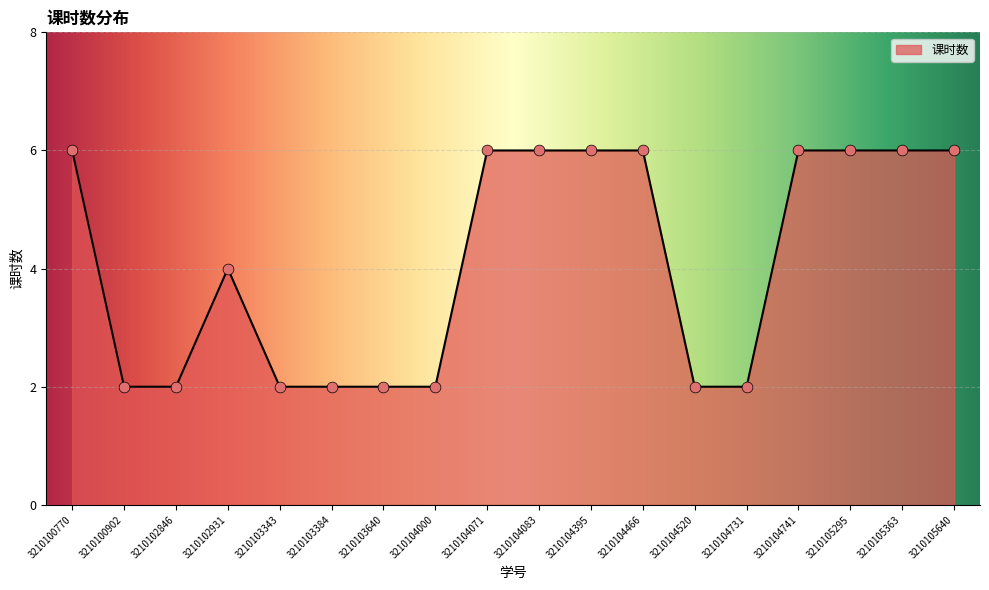

Approximately how many times larger is the value at 3210103343 compared to 3210104741?

0.3